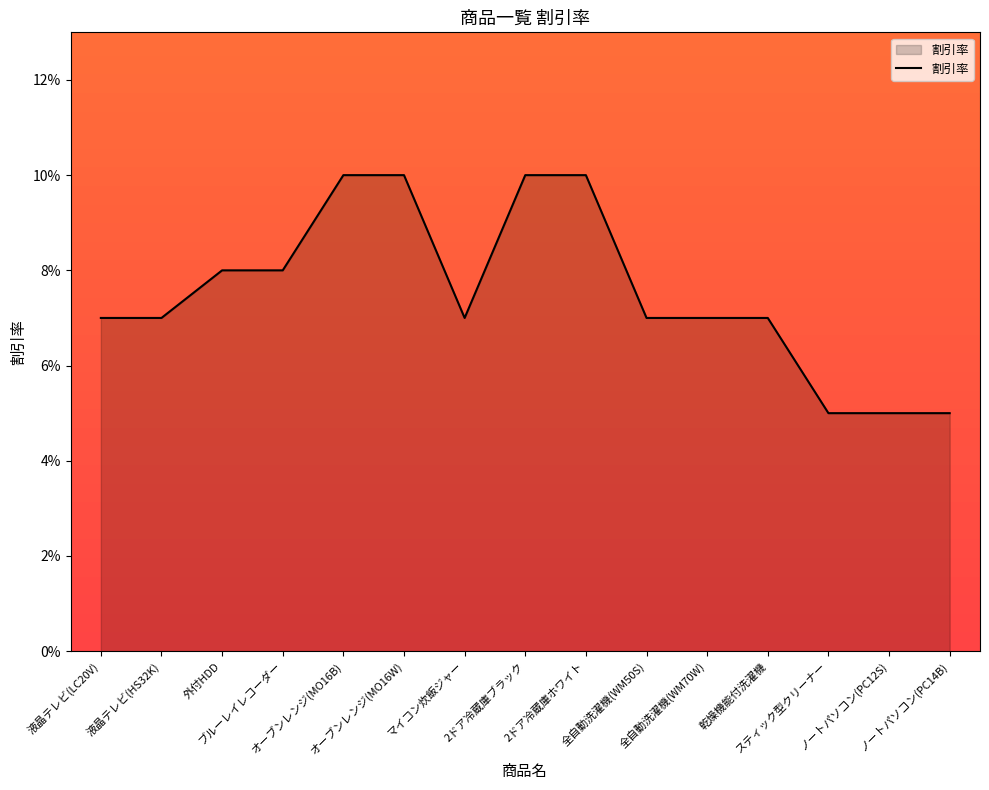

Reading left to right, transcribe all the data shown in this chart.

液晶テレビ(LC20V)=0.1	液晶テレビ(HS32K)=0.1	外付HDD=0.1	ブルーレイレコーダー=0.1	オーブンレンジ(MO16B)=0.1	オーブンレンジ(MO16W)=0.1	マイコン炊飯ジャー=0.1	2ドア冷蔵庫ブラック=0.1	2ドア冷蔵庫ホワイト=0.1	全自動洗濯機(WM50S)=0.1	全自動洗濯機(WM70W)=0.1	乾燥機能付洗濯機=0.1	スティック型クリーナー=0.1	ノートパソコン(PC12S)=0.1	ノートパソコン(PC14B)=0.1